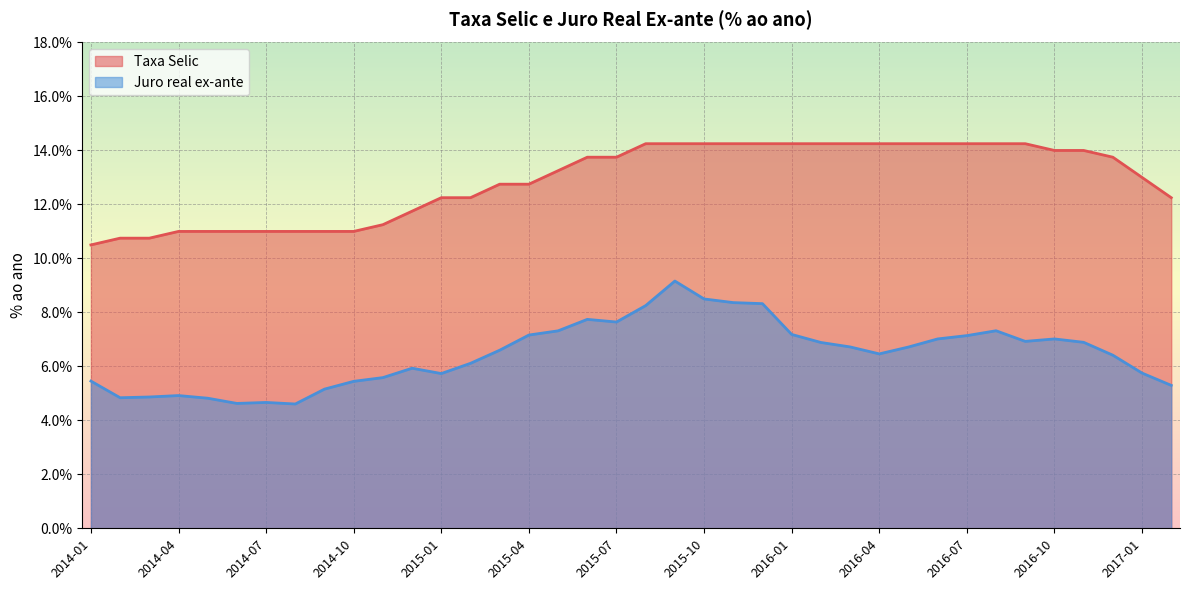

True or false: Juro real ex-ante has more than 1 points higher than both neighbors.

True